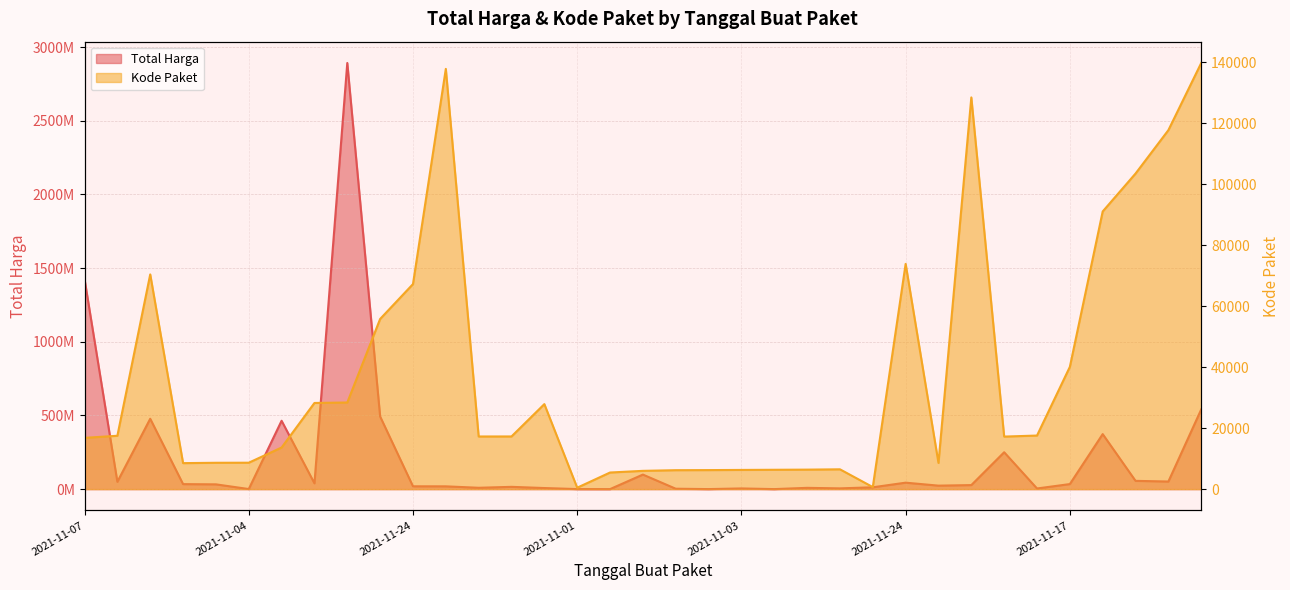

How many interior local peaks does the Kode Paket series have?

6